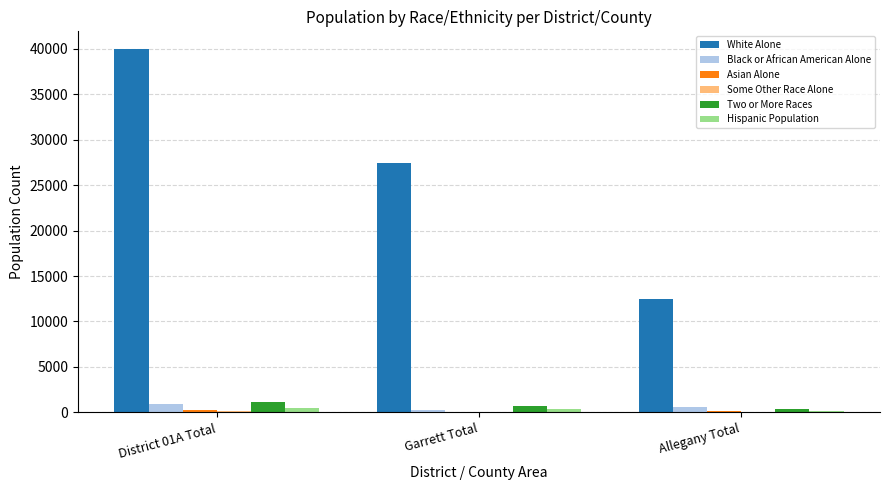

What is the sum of all White Alone values?

79854